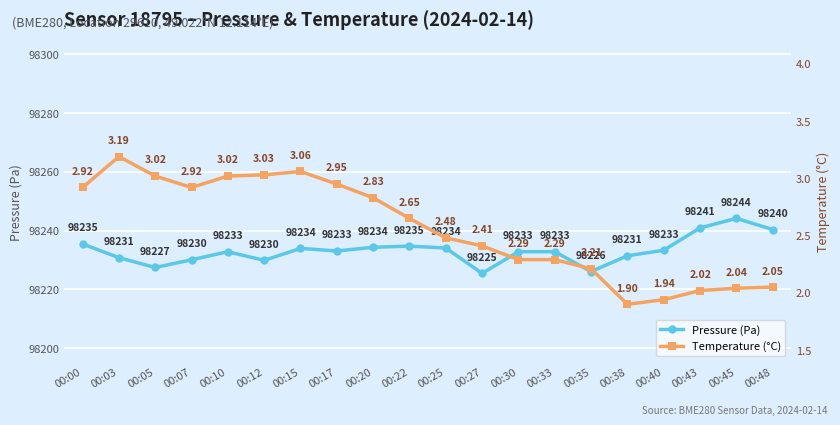

At how many categories does at least one series exceed 37007?

20